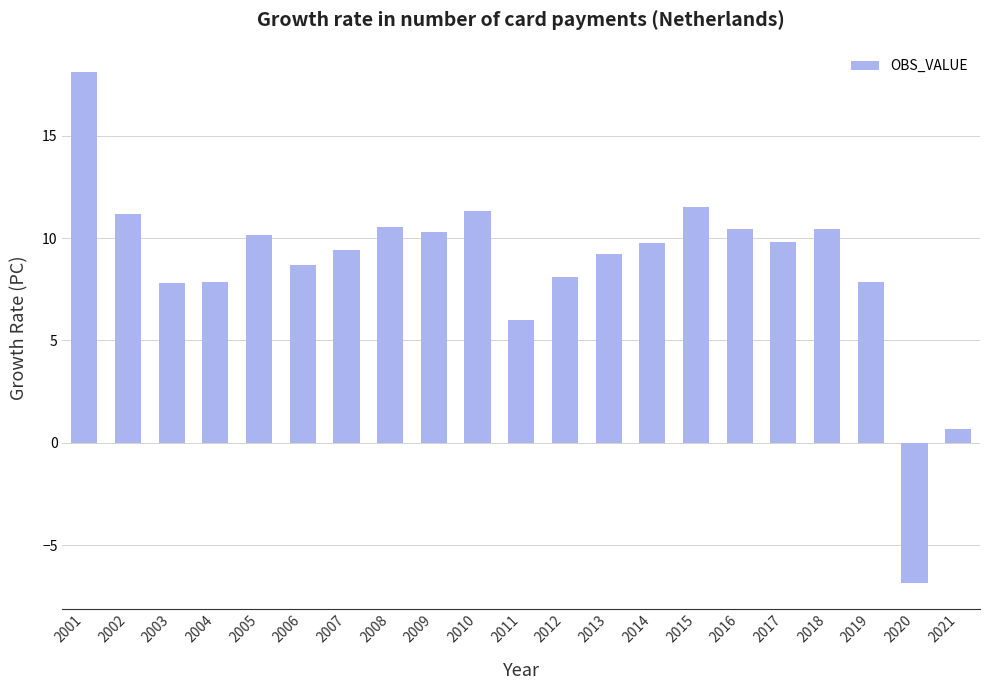

Between 2019 and 2021, which is larger?

2019